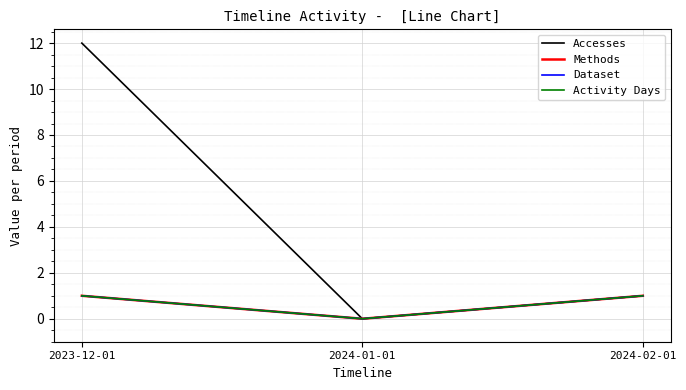

Which series has the widest spread of values?

Accesses